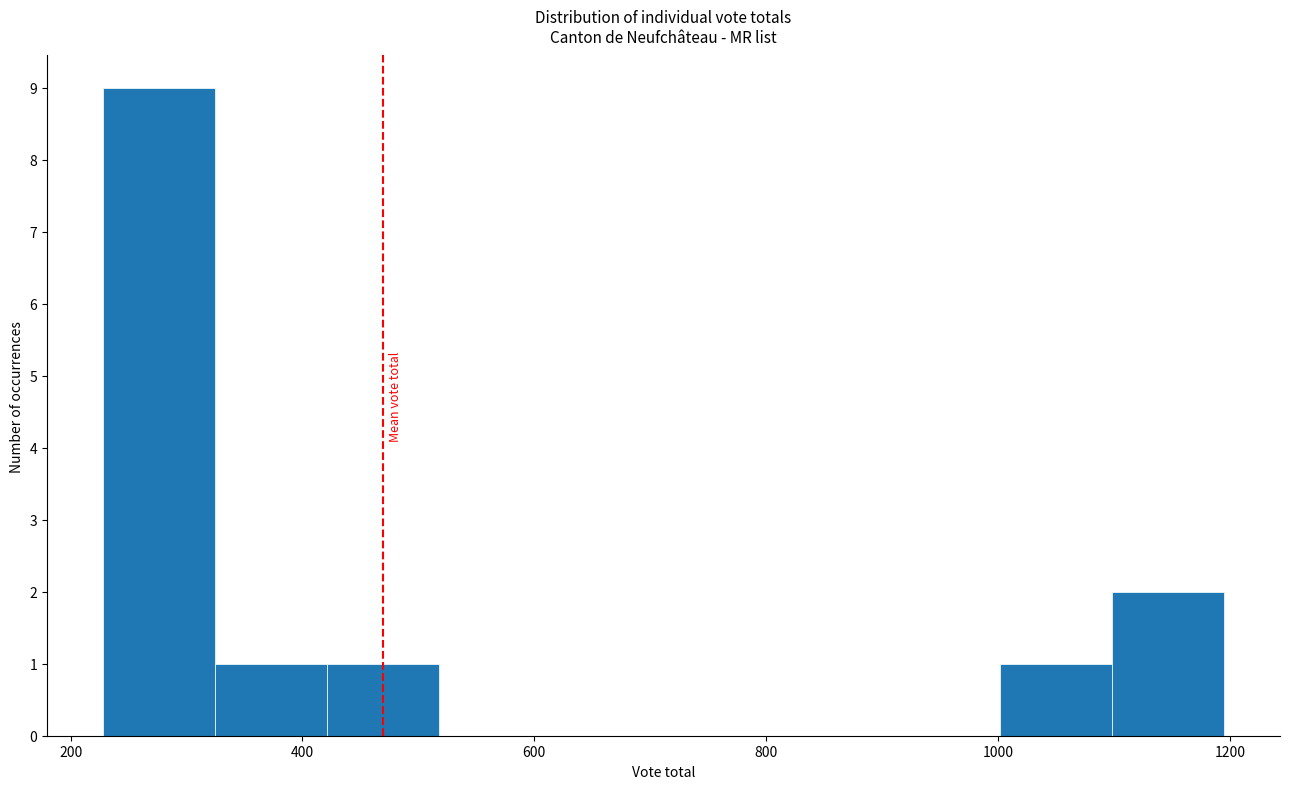

Reading left to right, list every bar in this chart as the range it spans on the x-axis followed by its height. Neither the bar edges nor the heights are printed on the chart, so give them approximately, as read against the axes.

220 to 320: 9
320 to 420: 1
420 to 520: 1
520 to 620: 0
620 to 720: 0
720 to 800: 0
800 to 900: 0
900 to 1000: 0
1000 to 1100: 1
1100 to 1200: 2